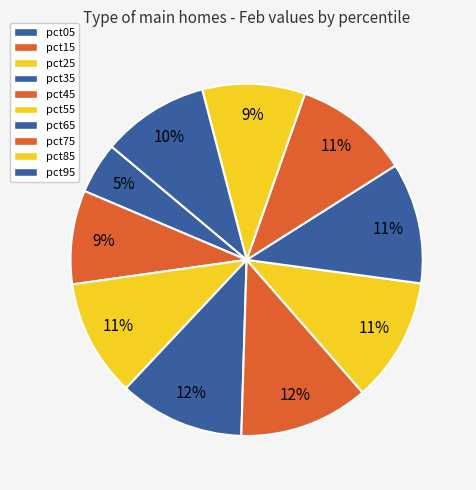

Count the number of slices in the pie.

10